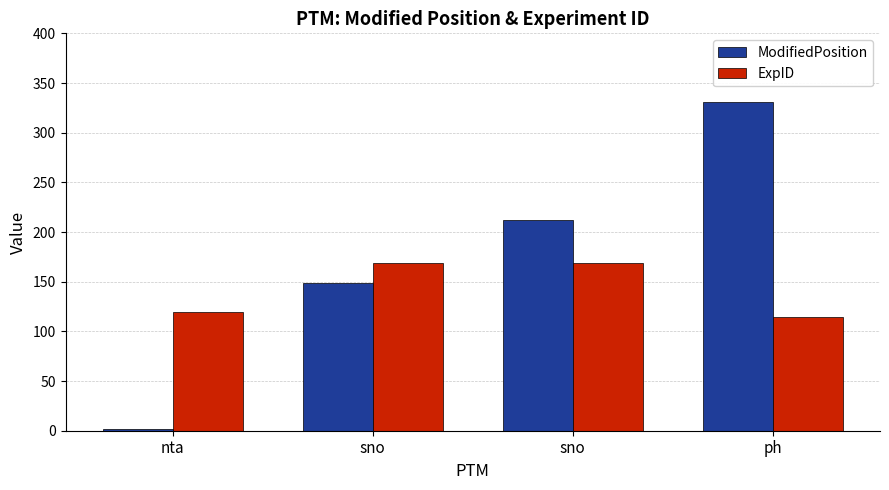

What is the label of the 2nd bar from the left?

sno